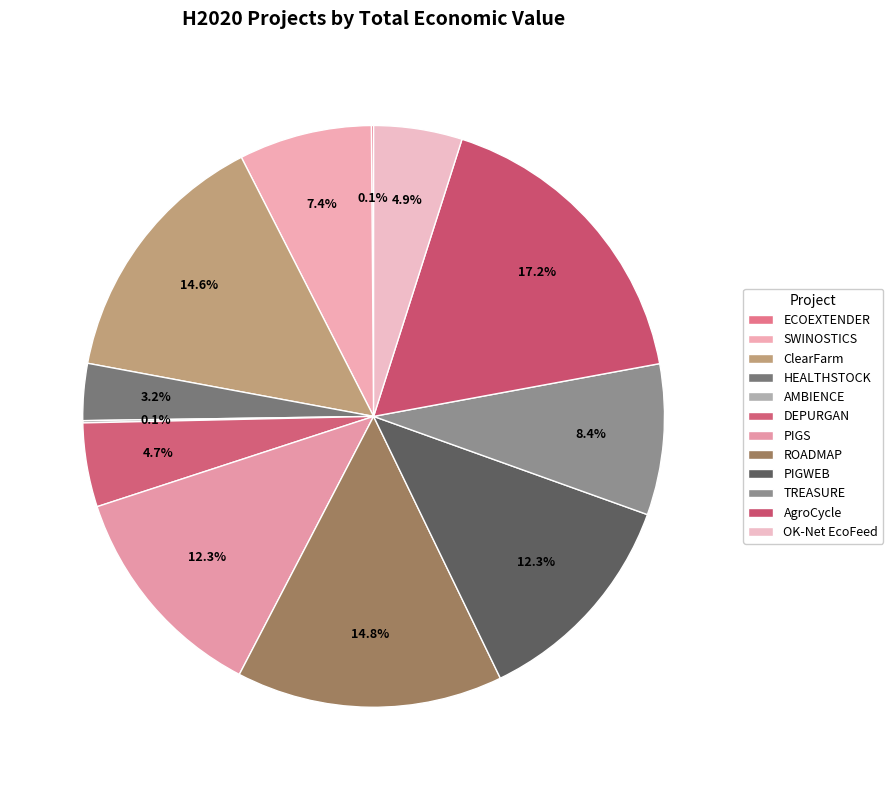

What is the ratio of the value at TREASURE to the value at SWINOSTICS?

1.1